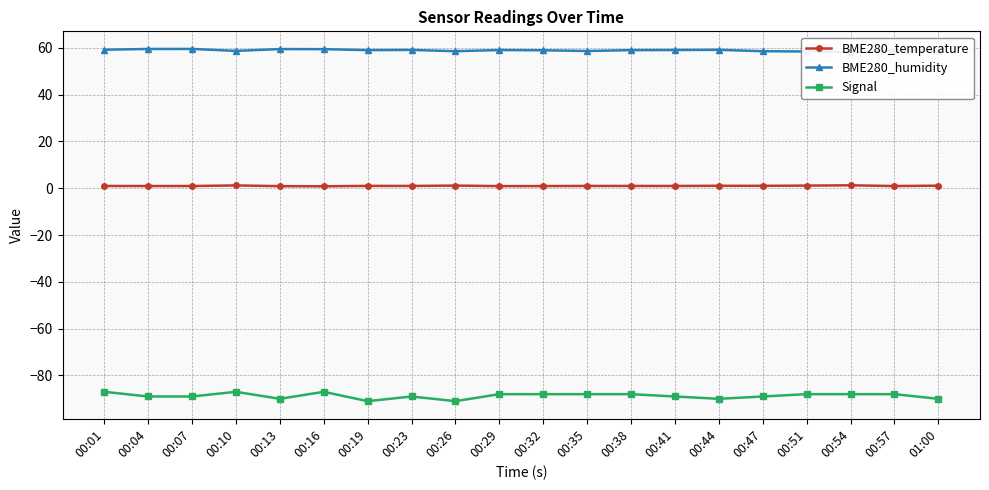

Read the Signal value at 00:51.

-88.0